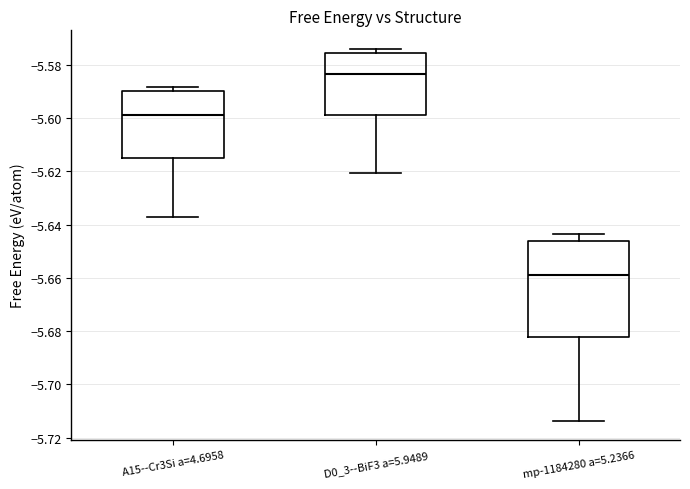

Which box has the highest median line?

D0_3--BiF3 a=5.9489